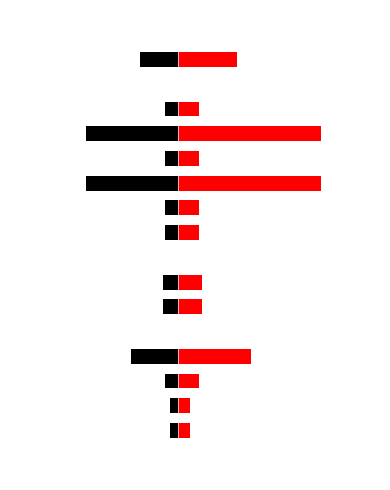

Which series has the largest range (max minus min)?

Right